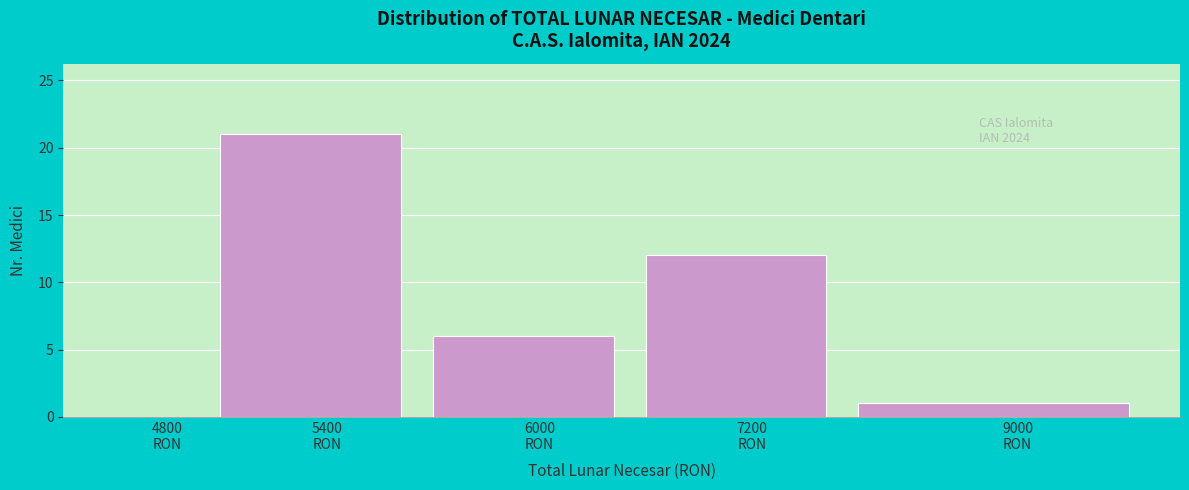

What is the maximum value shown in the chart?

21